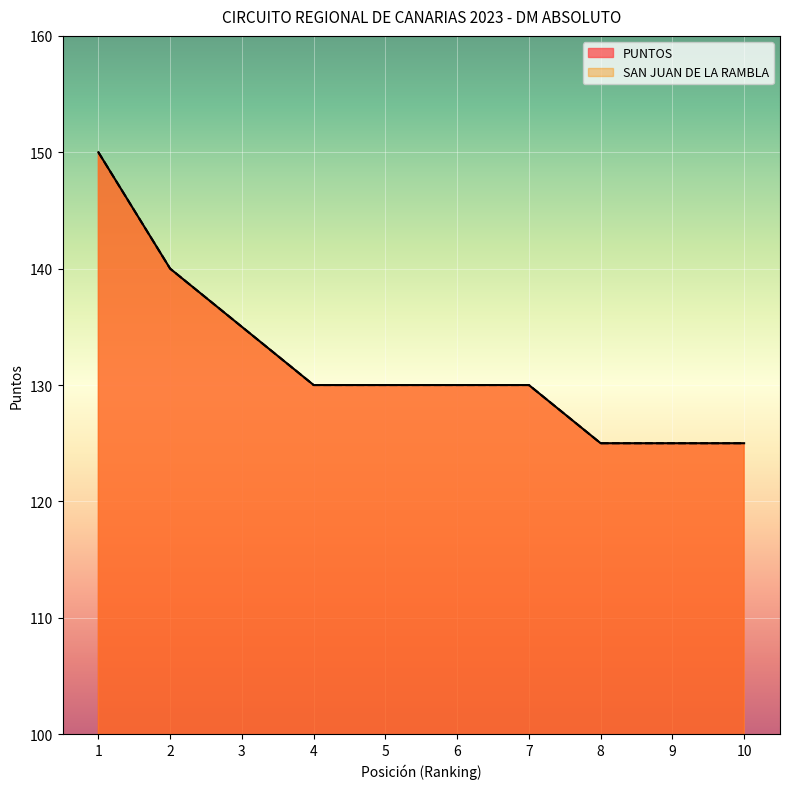

What is the value of the SAN JUAN DE LA RAMBLA point at the 8th from the left?

125